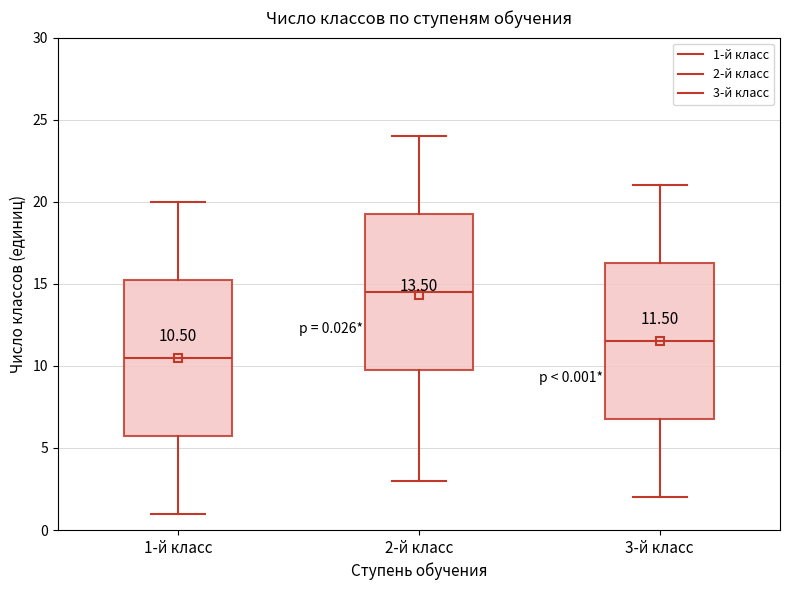

Which box's median line is the lowest?

1-й класс